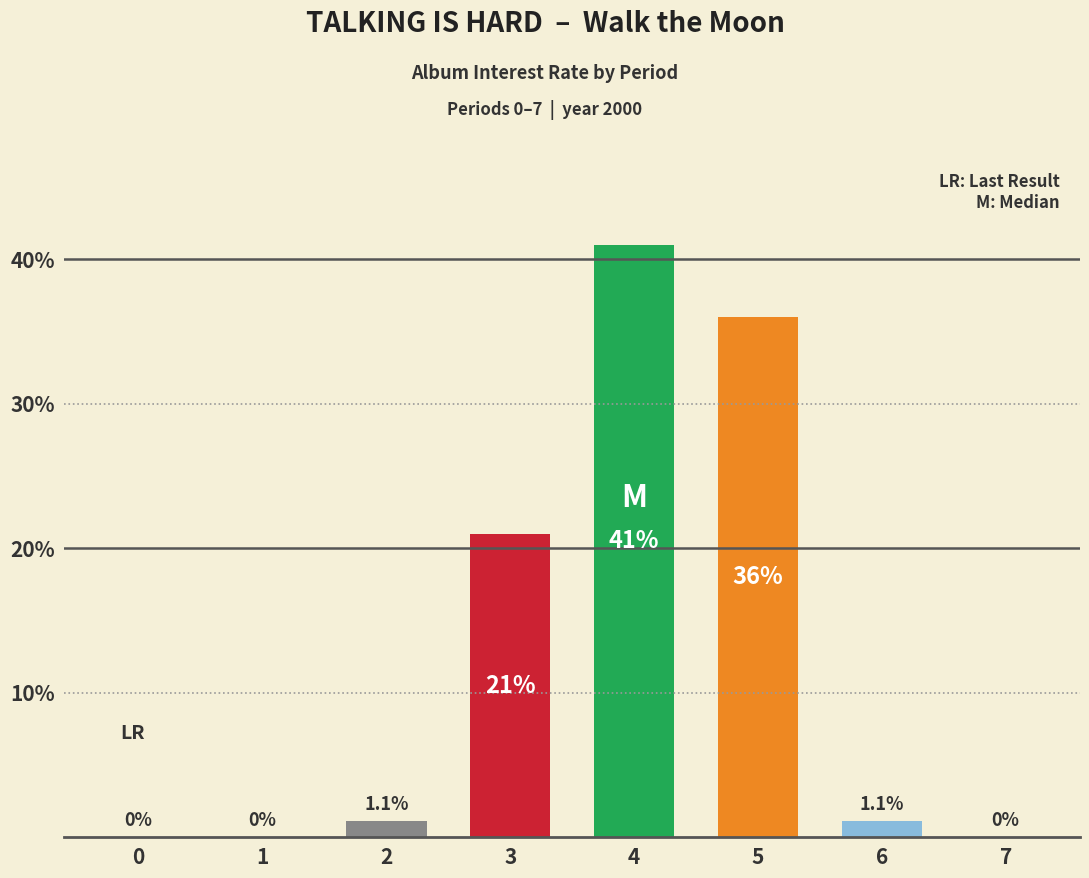

At which label is the value closest to 20?

3